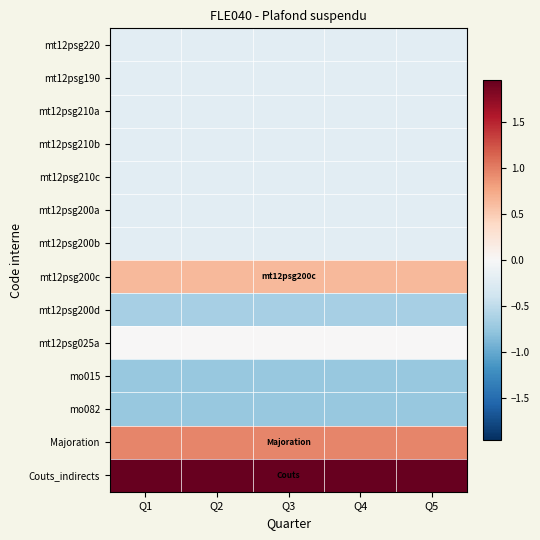

Which series has the largest total across all categories?

Couts_indirects